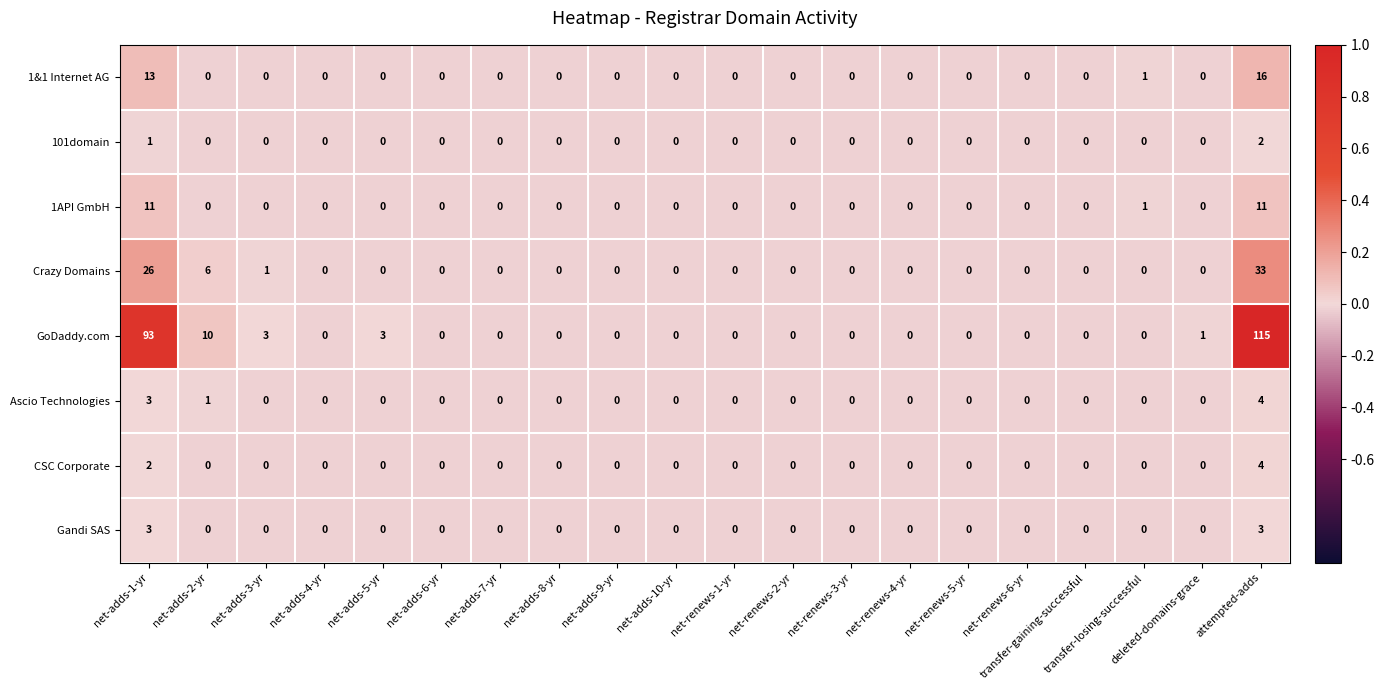

How many values in the Crazy Domains series exceed 0?

4